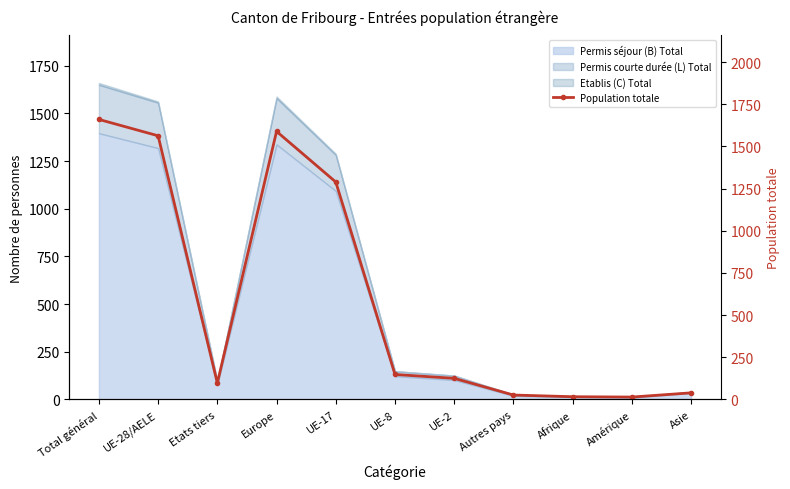

What is the value of the 1st point from the left?

1660